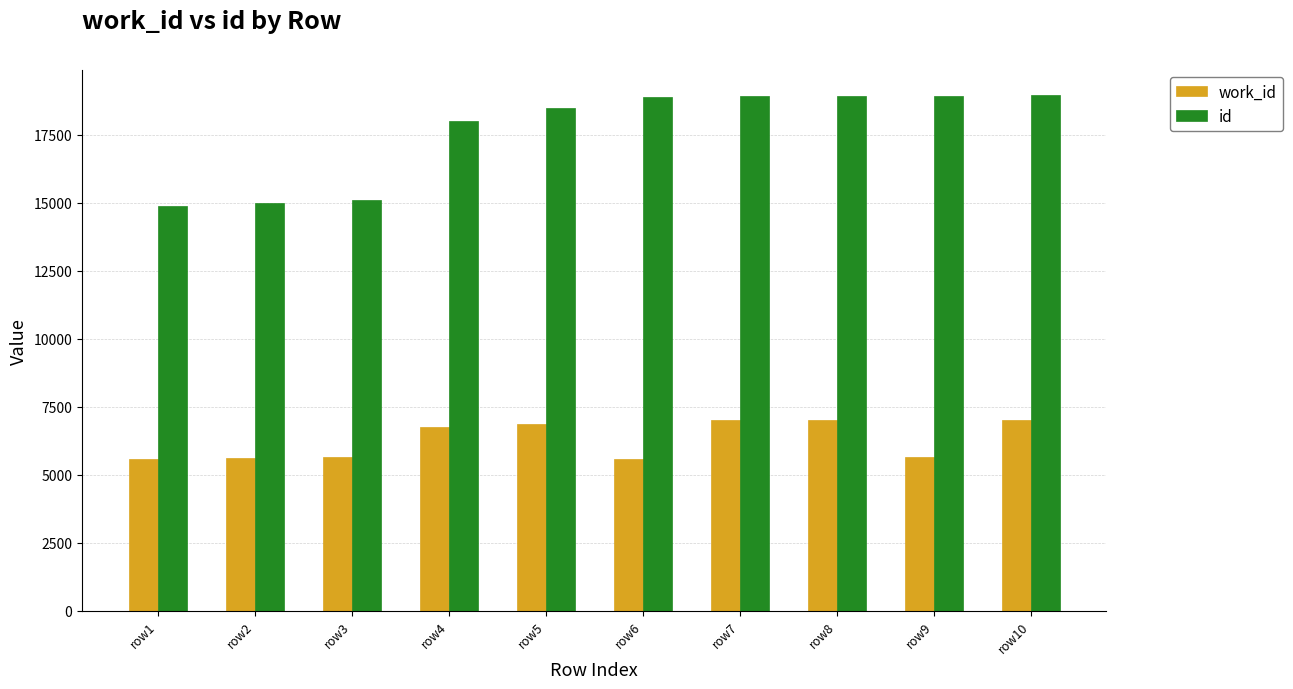

What are all the series names shown in the legend?

work_id, id